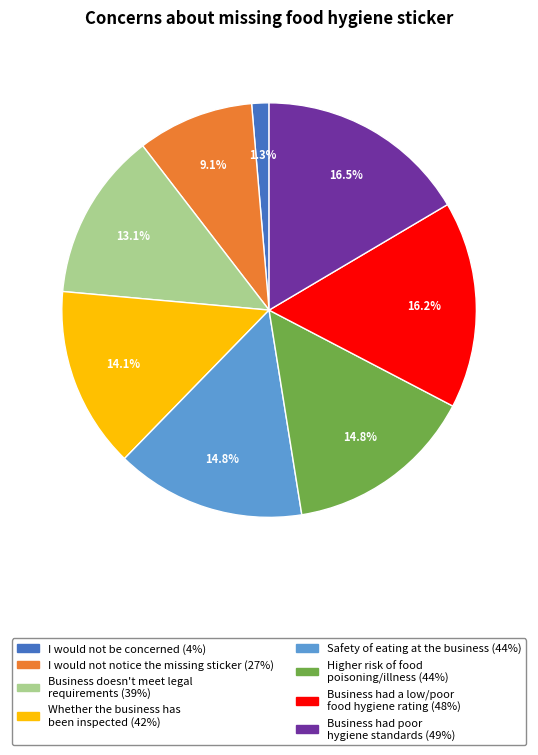

What percentage is the Whether the business has been inspected slice, to the nearest percent?

14%